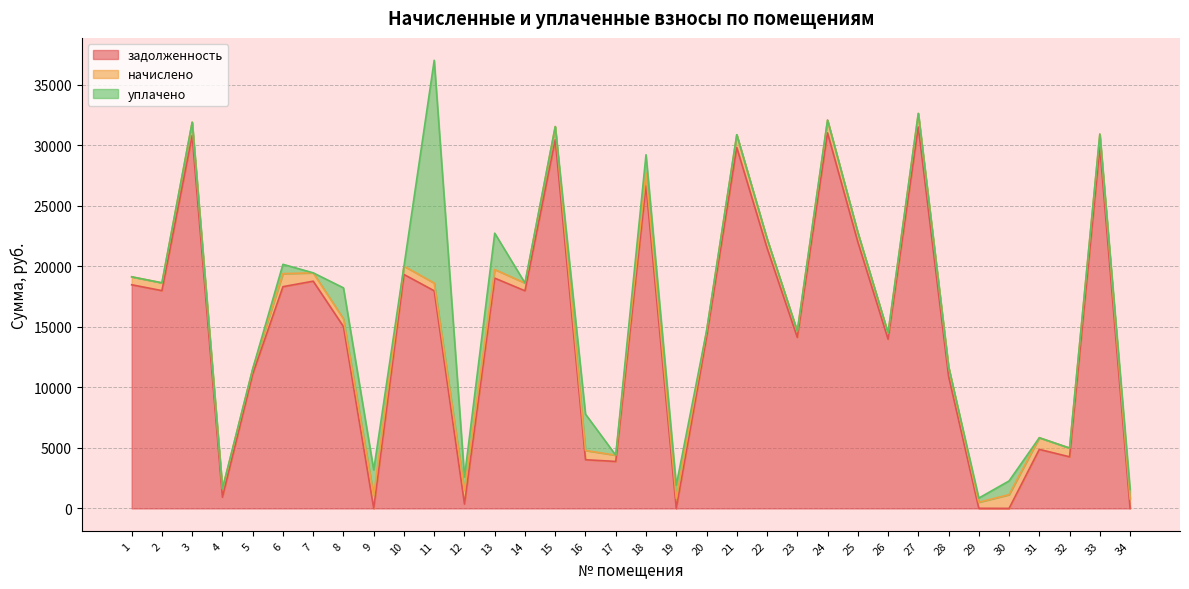

What is the spread (max minus min) of values at 27?

31506.9